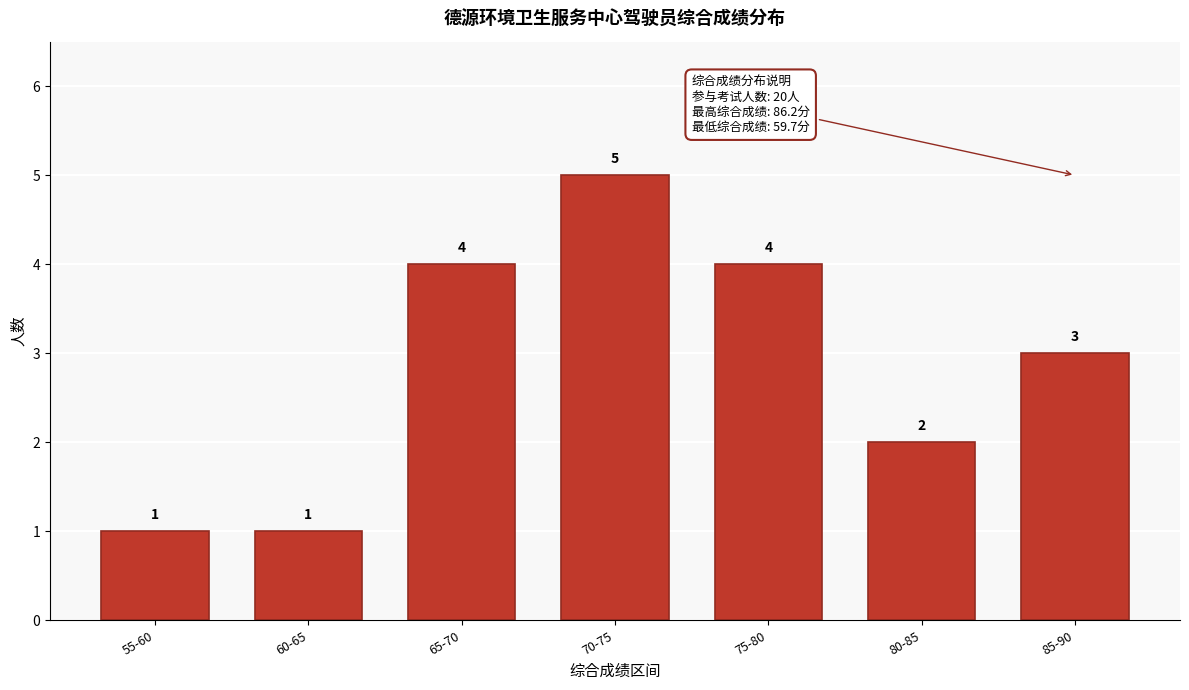

Reading right to left, extract all data points from this chart.

3	2	4	5	4	1	1